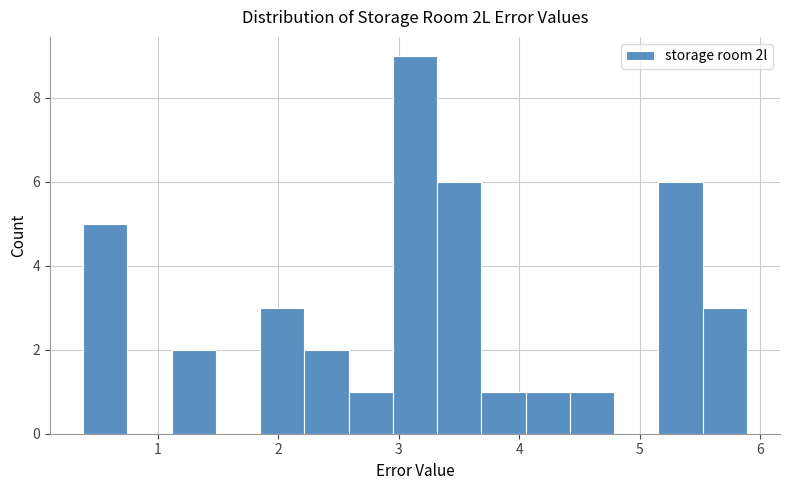

Read against the x-axis, roughly where is the centre of the tallest bar?

3.1